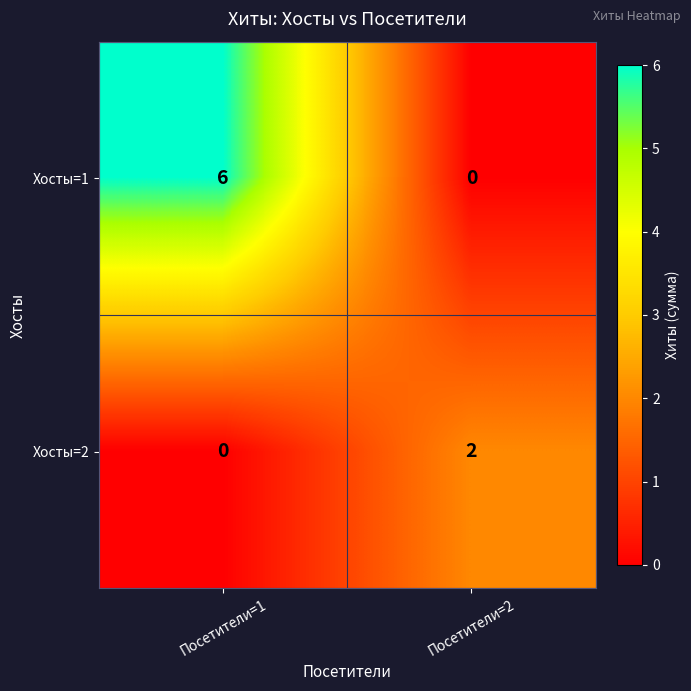

How many series are shown in this chart?

2